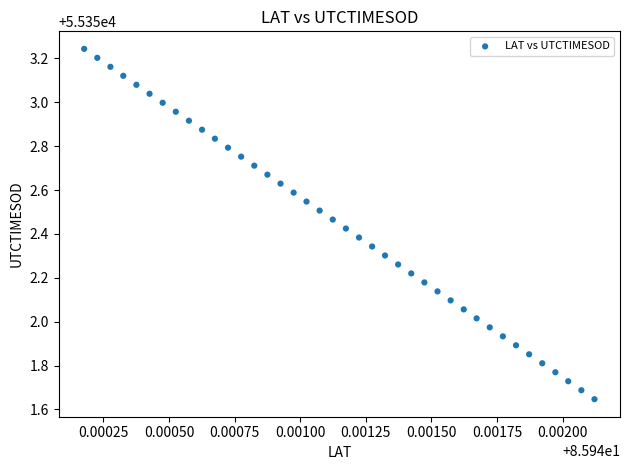

What is the range of Y values (max minus min)?

1.6